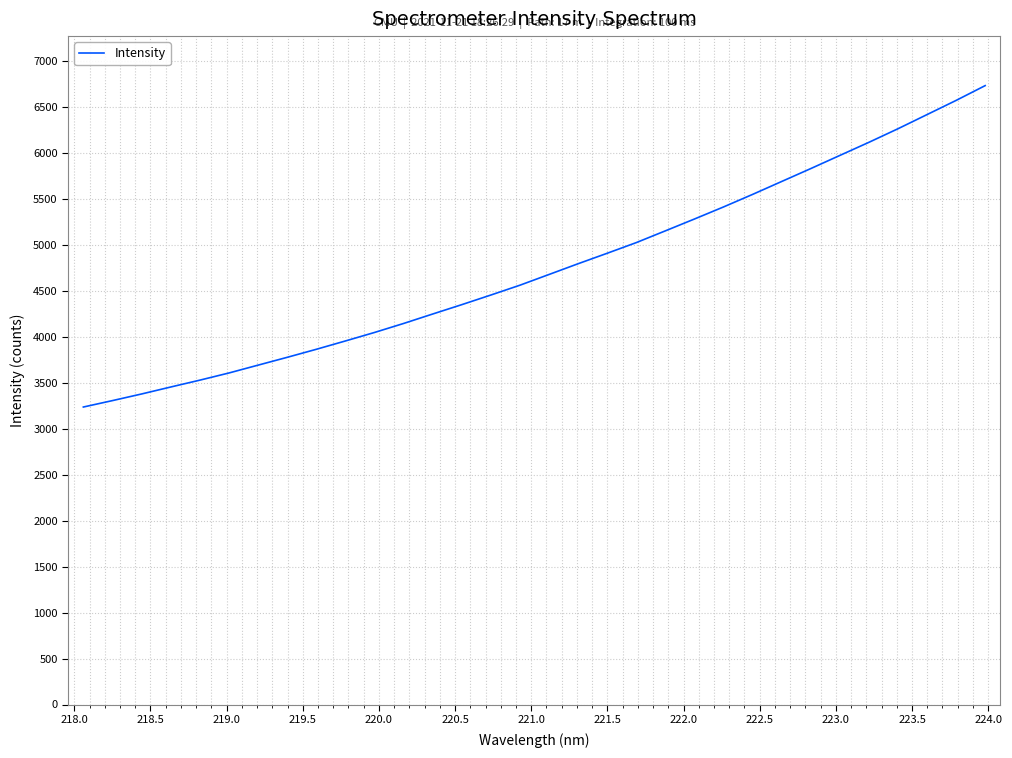

What is the maximum value shown in the chart?

6728.2